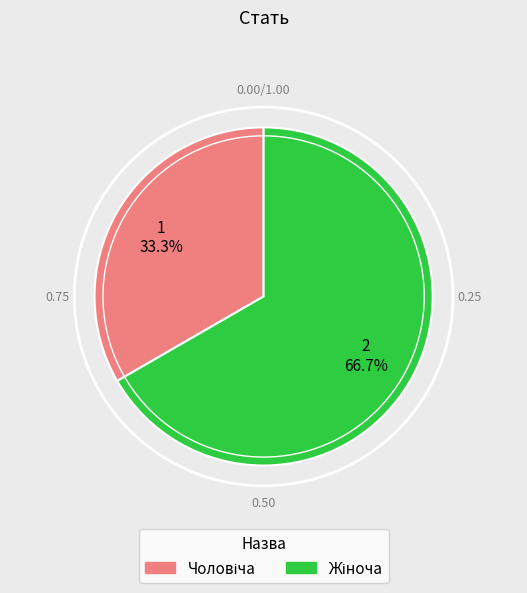

Count the number of slices in the pie.

2